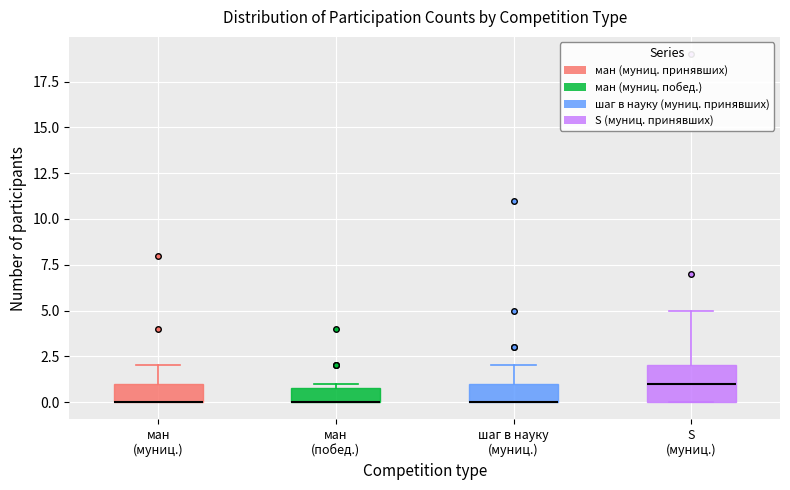

Which box is the tallest, from its lower edge to its upper edge?

S (муниц.)